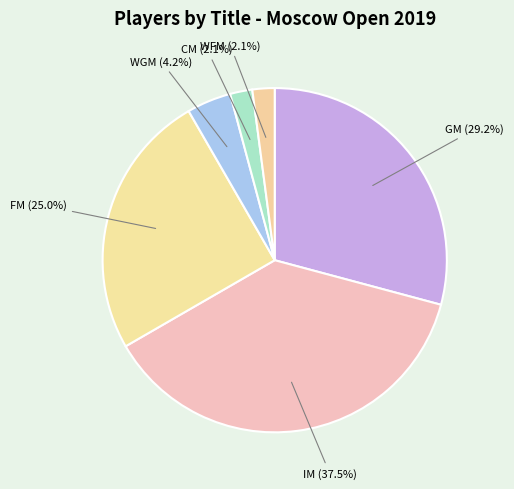

How many slices are in this pie chart?

6